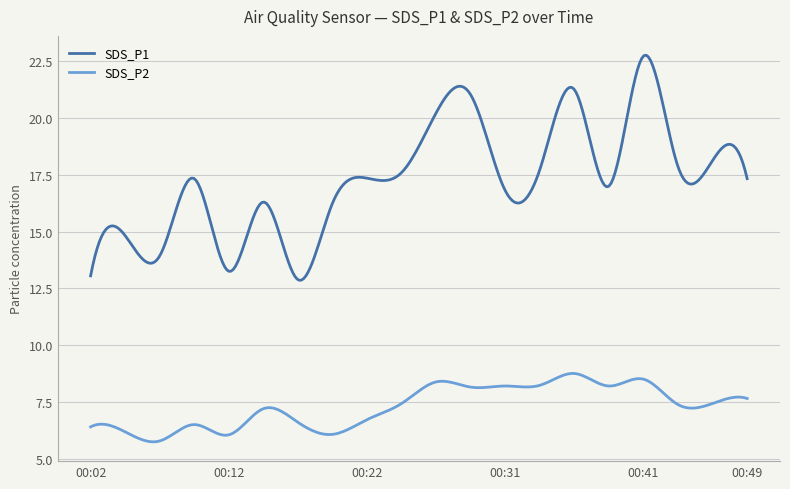

Which series has the largest total across all categories?

SDS_P1